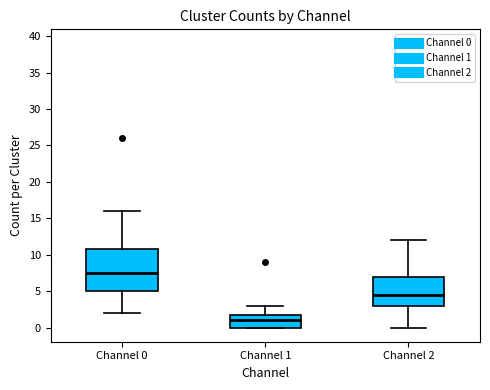

Reading left to right, read every box against the y-axis: the position of its median line, the range the box covers, and the ends of its whiskers. The values are not printed on the chart, so give them approximately, as read against the axis.

Channel 0: median 7.5, box 5.0 to 11.0, whiskers 2.0 to 16.0
Channel 1: median 1.0, box 0.0 to 2.0, whiskers 0.0 to 3.0
Channel 2: median 4.5, box 3.0 to 7.0, whiskers 0.0 to 12.0